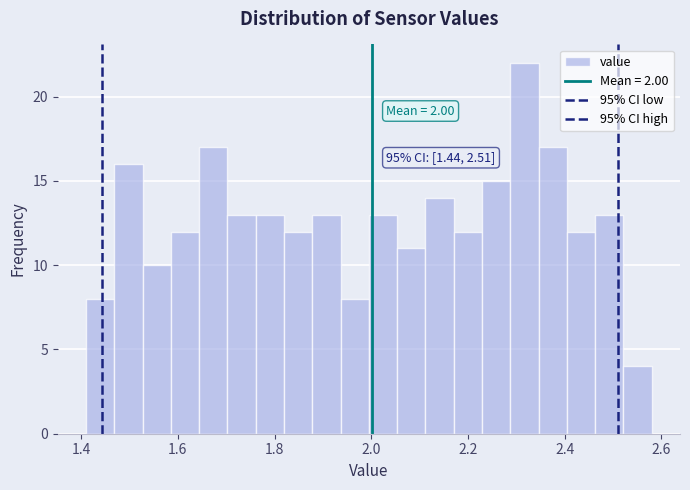

Read against the x-axis, roughly where is the centre of the tallest bar?

2.32